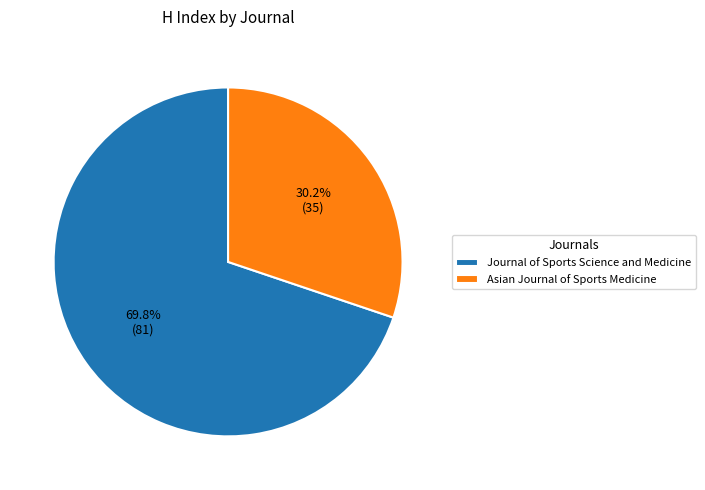

Which slice is the smallest?

Asian Journal of Sports Medicine